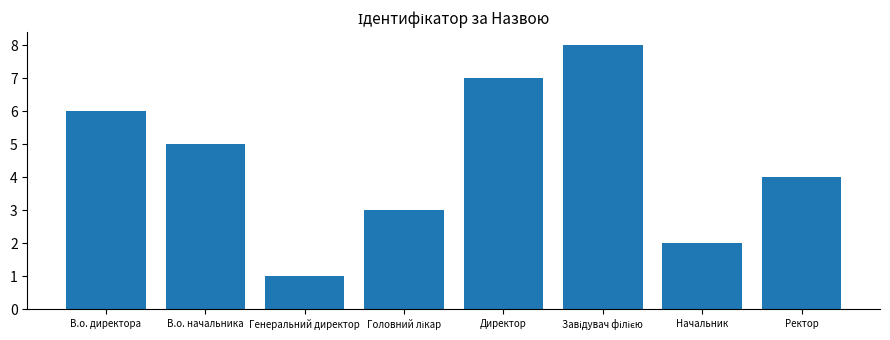

What is the maximum value shown in the chart?

8